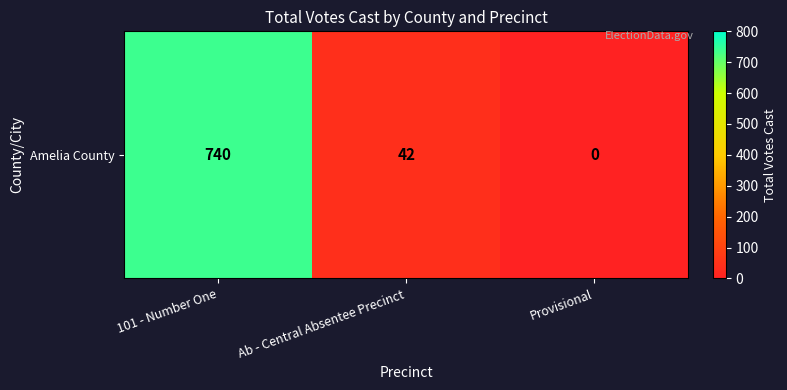

Where is the data nearest to the value 370?

Ab - Central Absentee Precinct